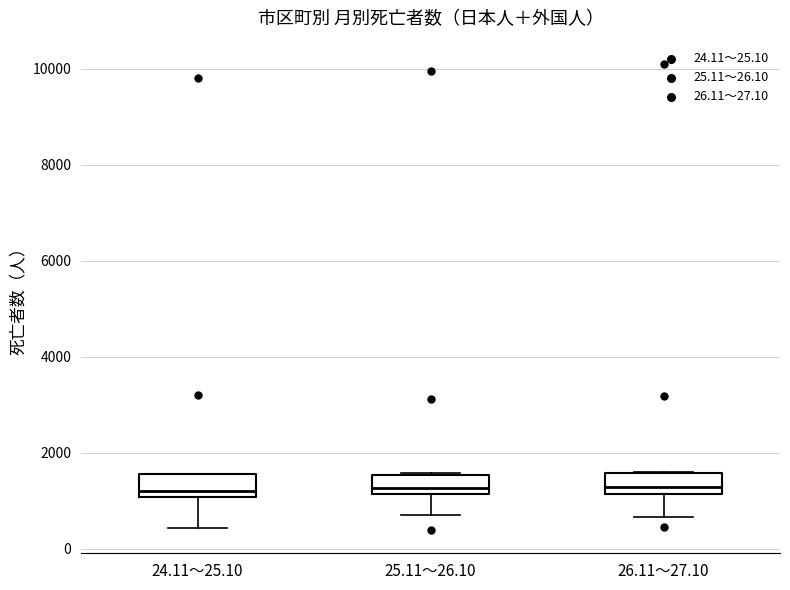

Reading left to right, read every box against the y-axis: the position of its median line, the range the box covers, and the ends of its whiskers. The values are not printed on the chart, so give them approximately, as read against the axis.

24.11～25.10: median 1200, box 1000 to 1600, whiskers 400 to 1600
25.11～26.10: median 1200 (just above the box's lower edge), box 1200 to 1600, whiskers 600 to 1600
26.11～27.10: median 1200 (just above the box's lower edge), box 1200 to 1600, whiskers 600 to 1600